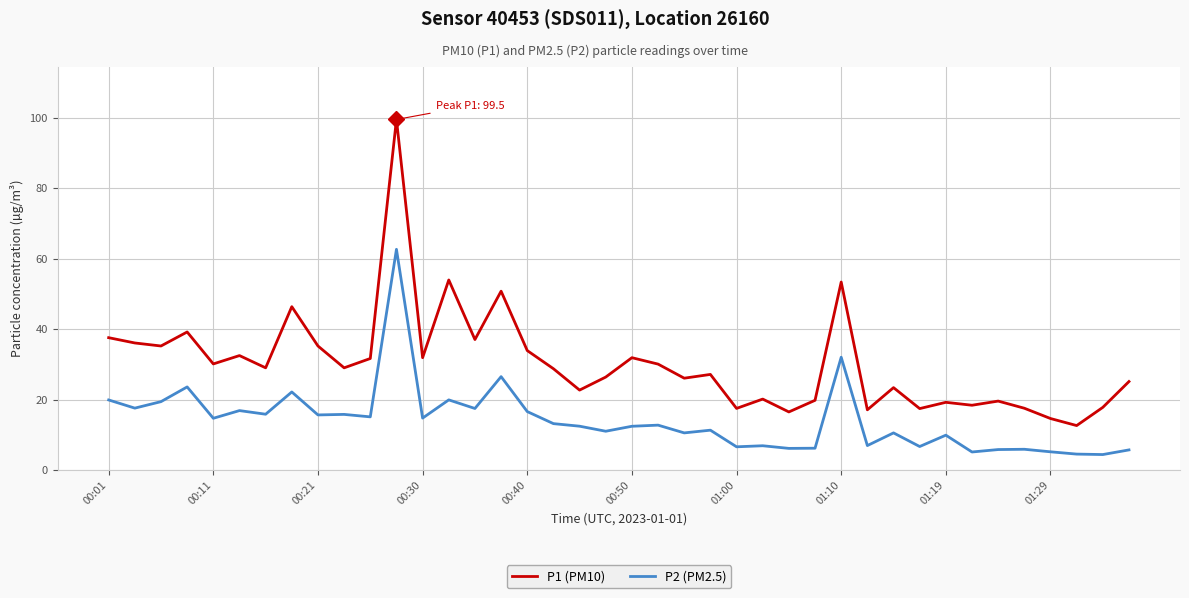

What is the minimum value shown in the chart?

4.4